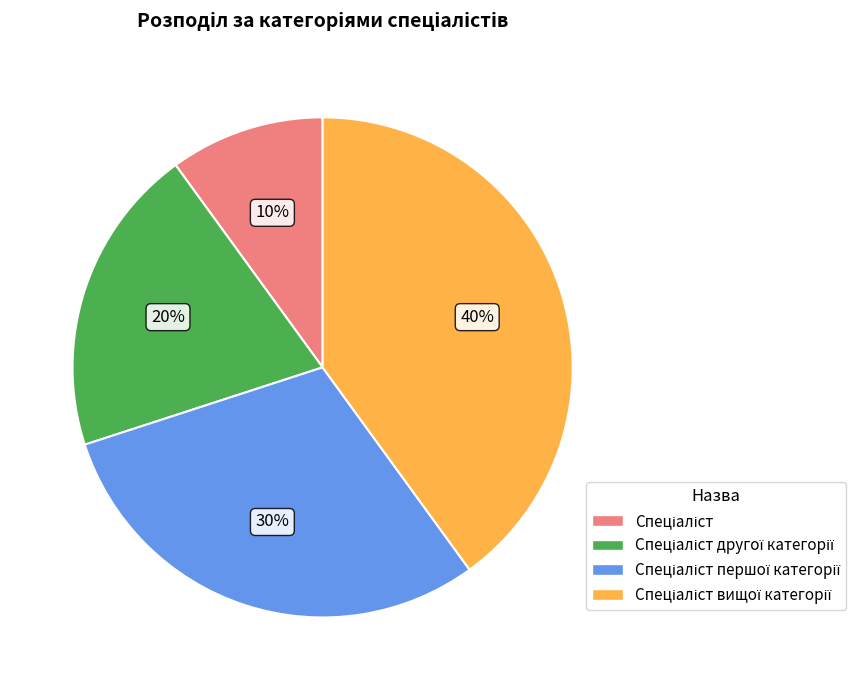

Is there a majority slice in this chart?

No